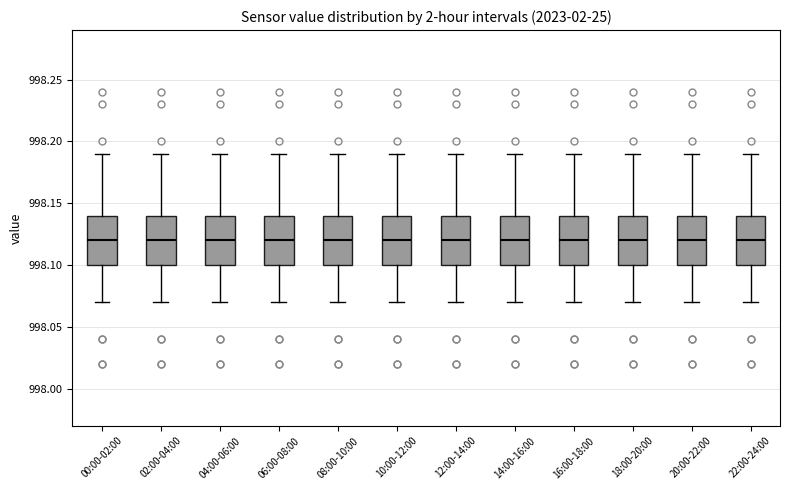

Reading left to right, read every box against the y-axis: the position of its median line, the range the box covers, and the ends of its whiskers. The values are not printed on the chart, so give them approximately, as read against the axis.

00:00-02:00: median 998.12, box 998.10 to 998.14, whiskers 998.07 to 998.19
02:00-04:00: median 998.12, box 998.10 to 998.14, whiskers 998.07 to 998.19
04:00-06:00: median 998.12, box 998.10 to 998.14, whiskers 998.07 to 998.19
06:00-08:00: median 998.12, box 998.10 to 998.14, whiskers 998.07 to 998.19
08:00-10:00: median 998.12, box 998.10 to 998.14, whiskers 998.07 to 998.19
10:00-12:00: median 998.12, box 998.10 to 998.14, whiskers 998.07 to 998.19
12:00-14:00: median 998.12, box 998.10 to 998.14, whiskers 998.07 to 998.19
14:00-16:00: median 998.12, box 998.10 to 998.14, whiskers 998.07 to 998.19
16:00-18:00: median 998.12, box 998.10 to 998.14, whiskers 998.07 to 998.19
18:00-20:00: median 998.12, box 998.10 to 998.14, whiskers 998.07 to 998.19
20:00-22:00: median 998.12, box 998.10 to 998.14, whiskers 998.07 to 998.19
22:00-24:00: median 998.12, box 998.10 to 998.14, whiskers 998.07 to 998.19